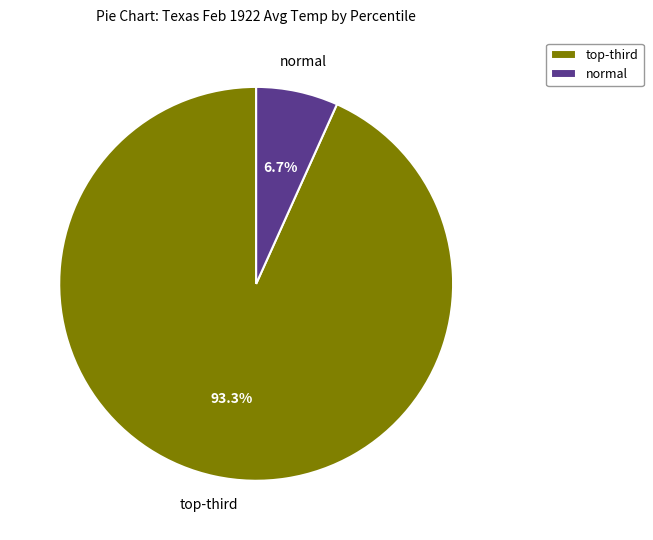

Which category accounts for the majority?

top-third